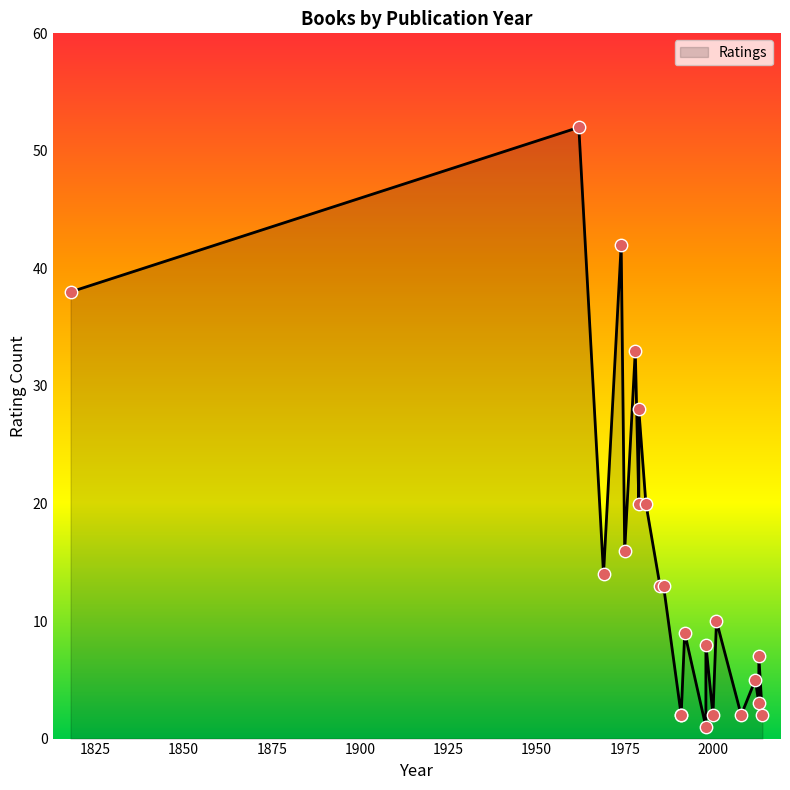

Which has a higher value, 1962 or 1981?

1962